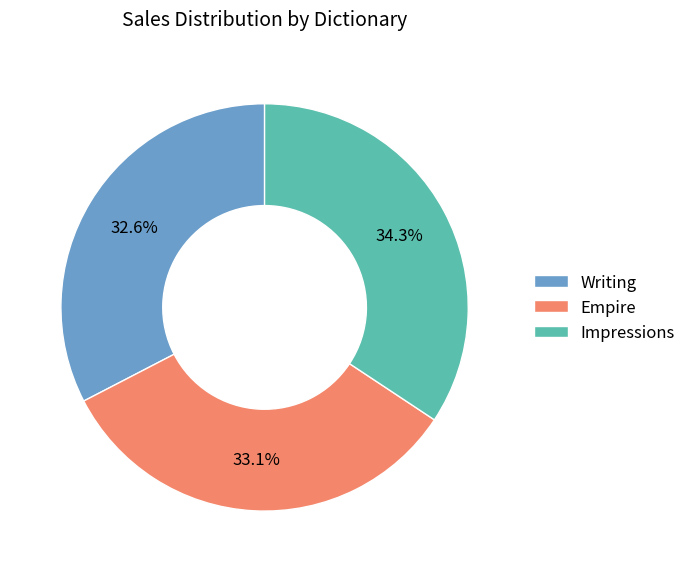

Which slice is the largest?

Impressions